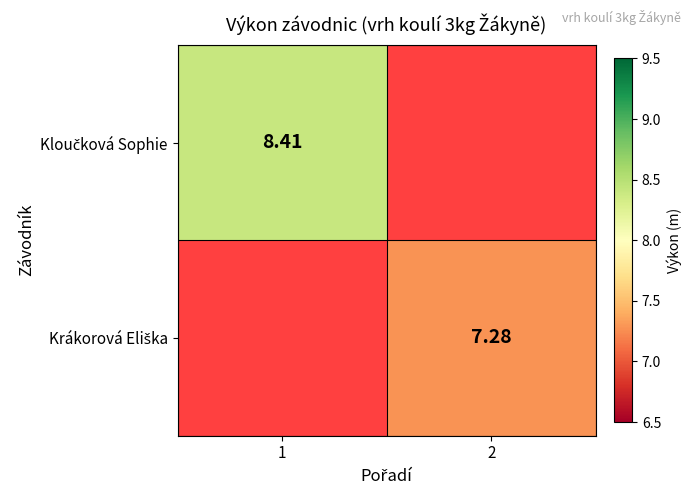

At which category does the chart reach its minimum across all series?

2